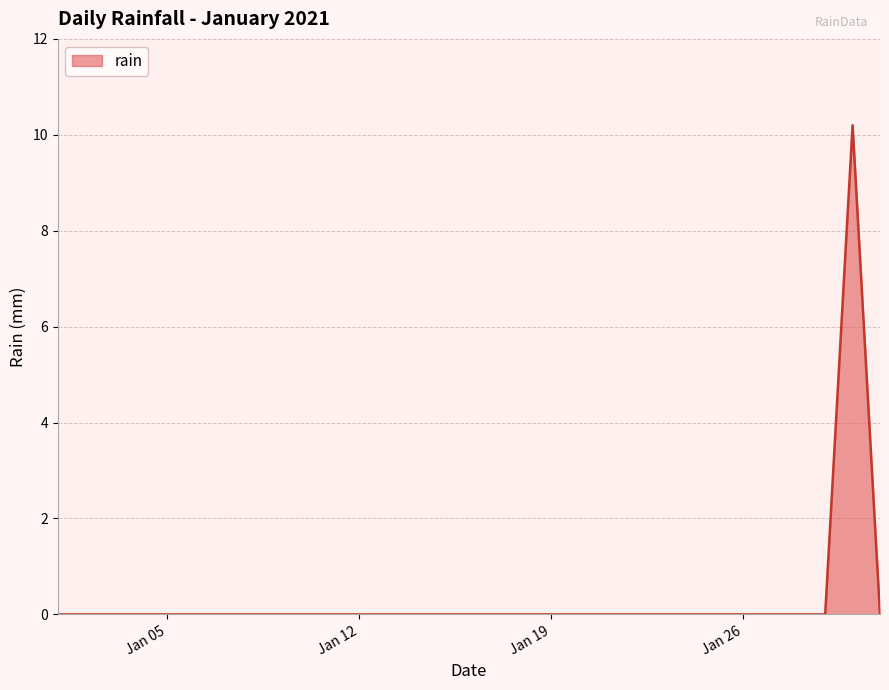

What is the maximum value shown in the chart?

10.2